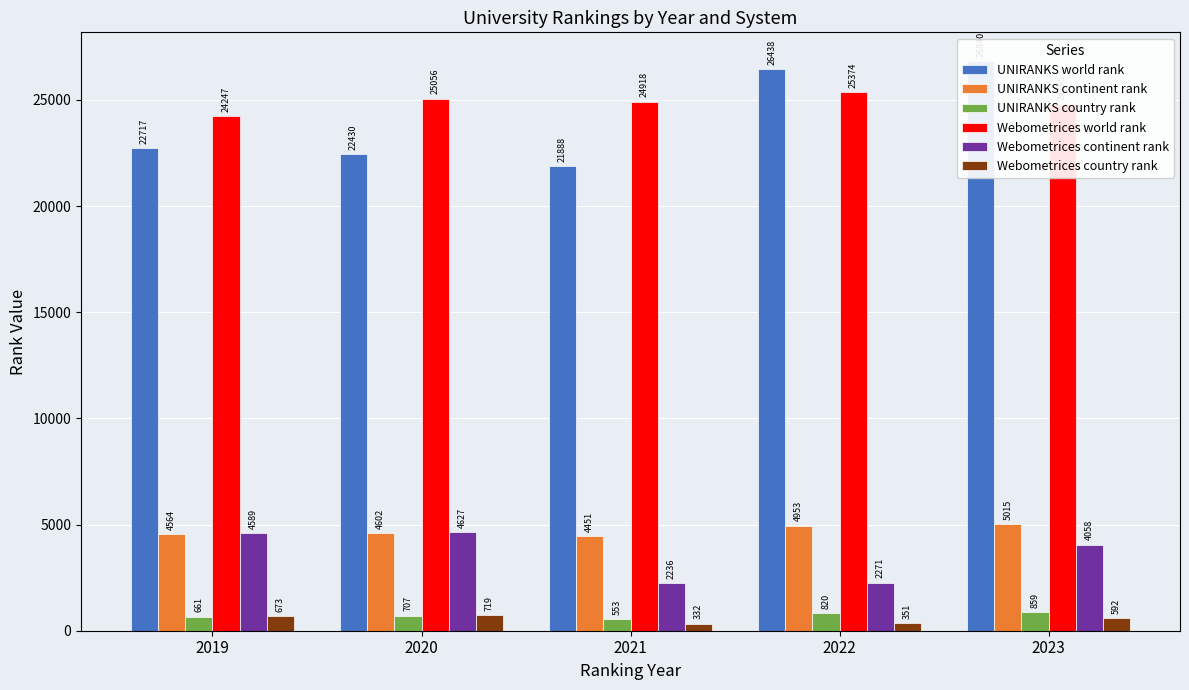

What is the difference between the maximum and minimum values in the UNIRANKS continent rank series?

564